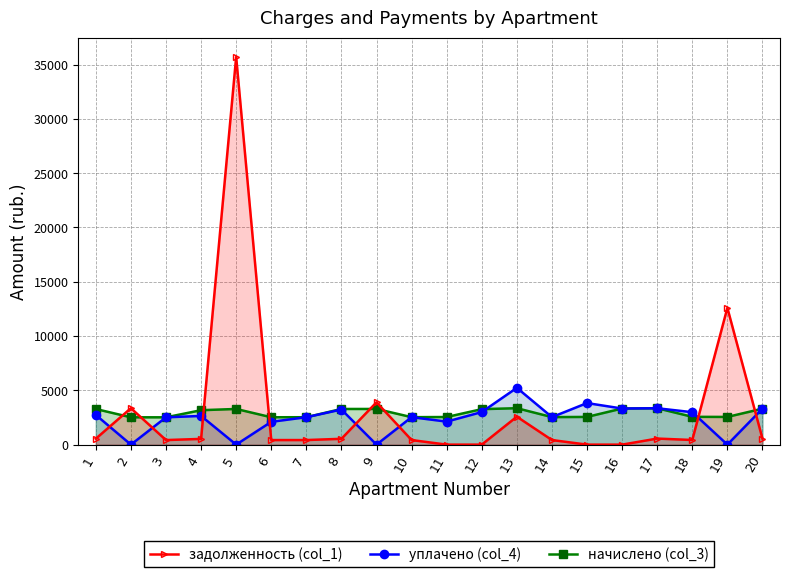

True or false: задолженность (col_1) and уплачено (col_4) cross at least once.

True